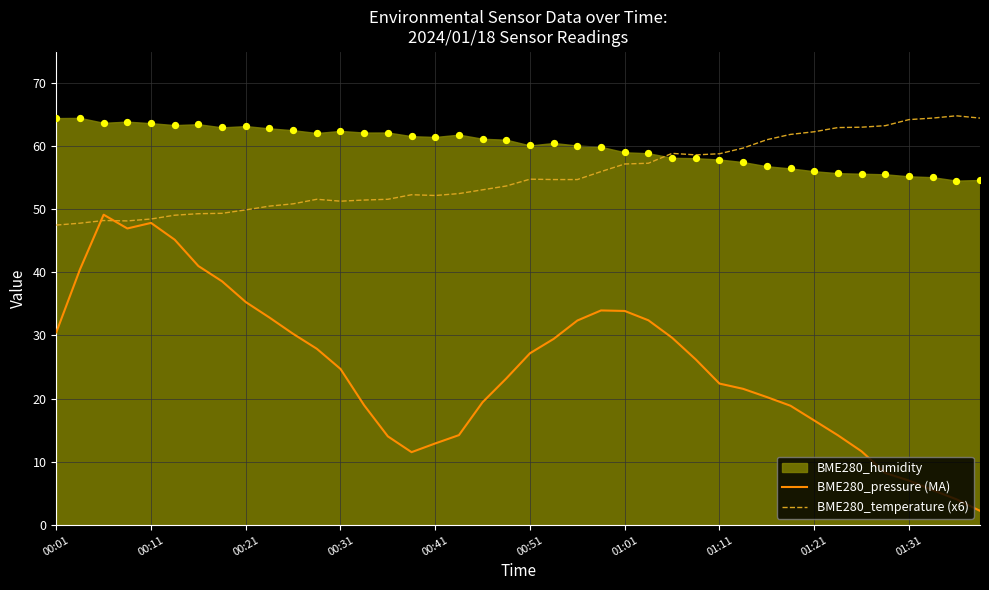

The BME280_temperature (x6) series shows 43.7 at 01:31. True or false?

False